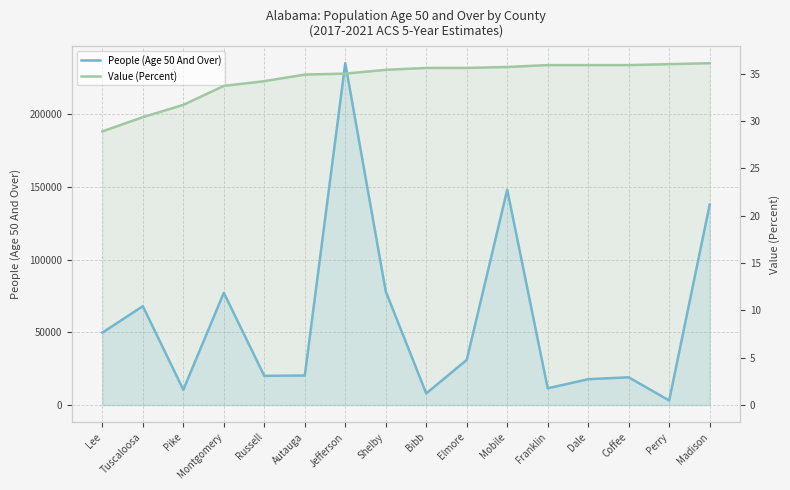

At which category does the chart reach its peak across all series?

Jefferson